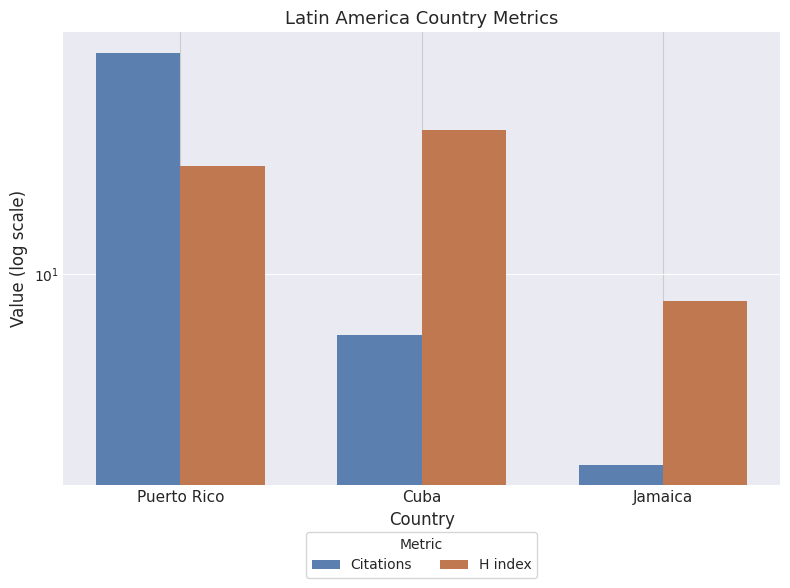

List the series in order of their overall mean, highest first.

Citations, H index